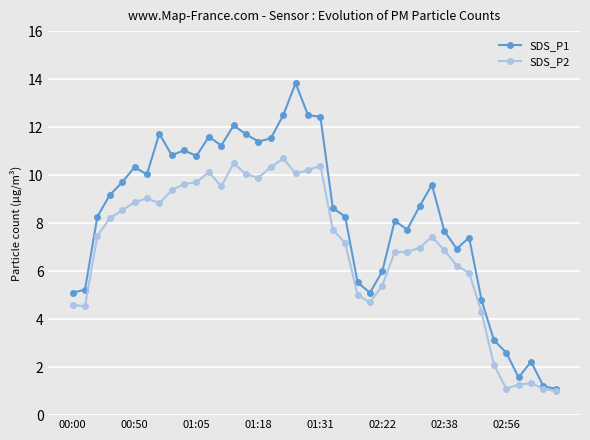

What is the average value of the SDS_P1 series?

8.2